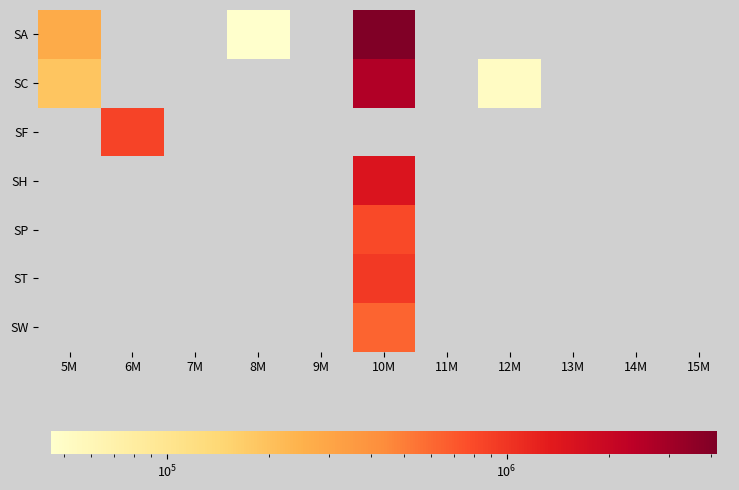

Which category has the lowest value across all series?

8M